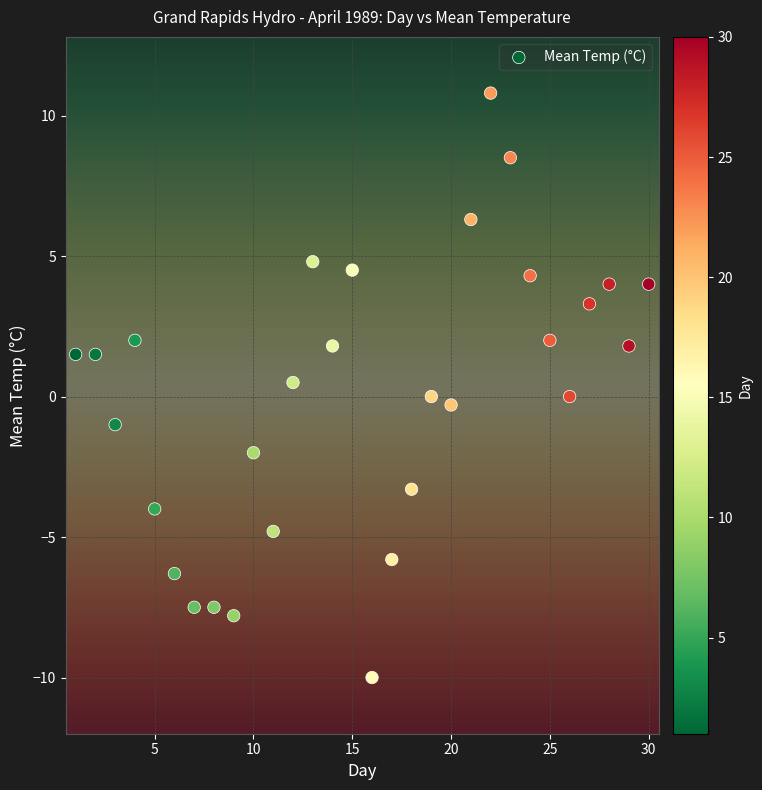

What is the range of X values (max minus min)?

29.0